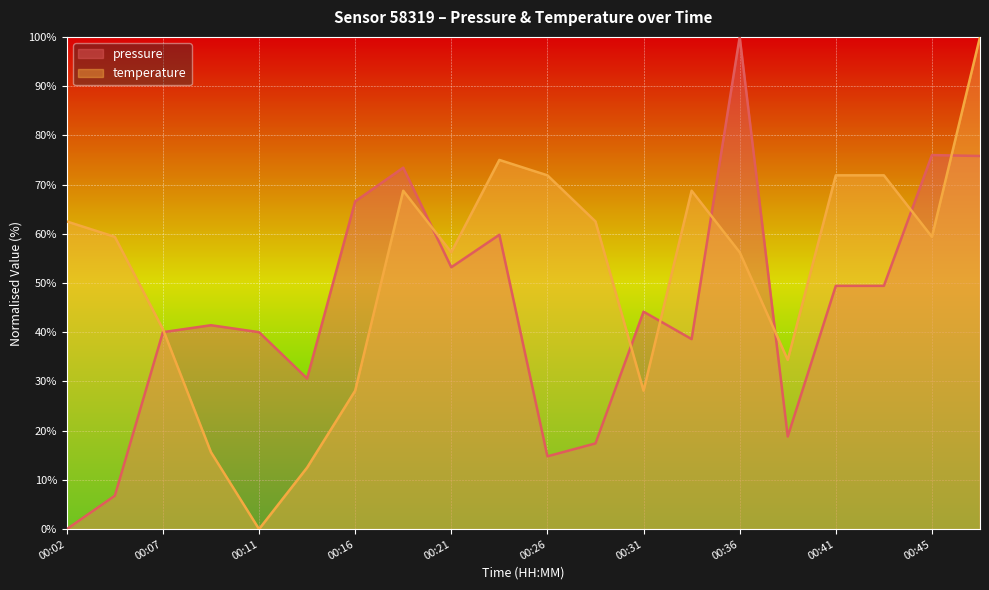

In temperature, how many points are higher than both neighbors (excluding endpoints)?

3